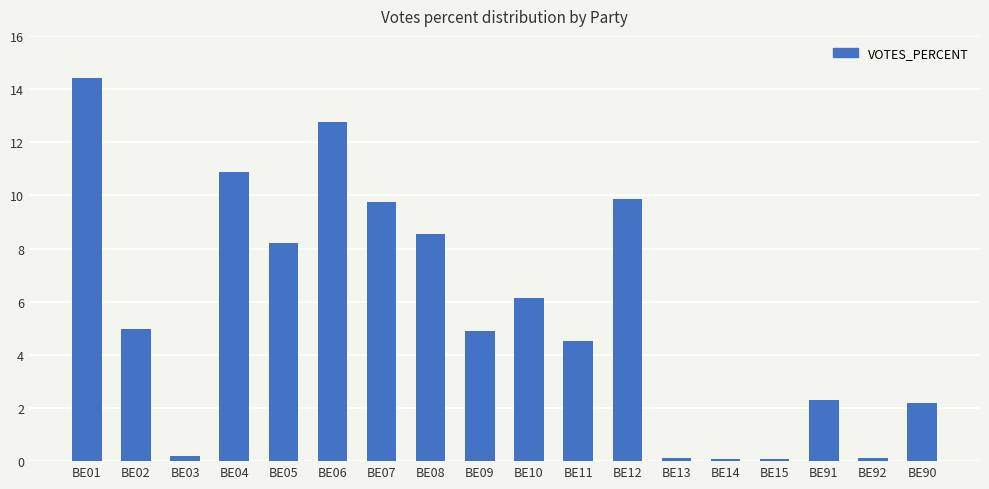

At which label does the data first exceed 4?

BE01